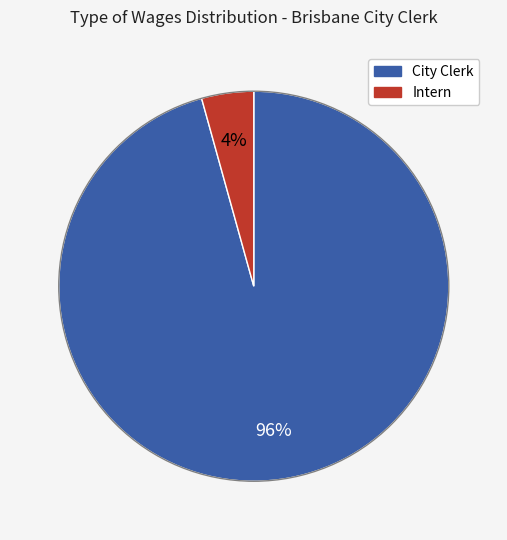

Does Intern represent more than half of the total?

No